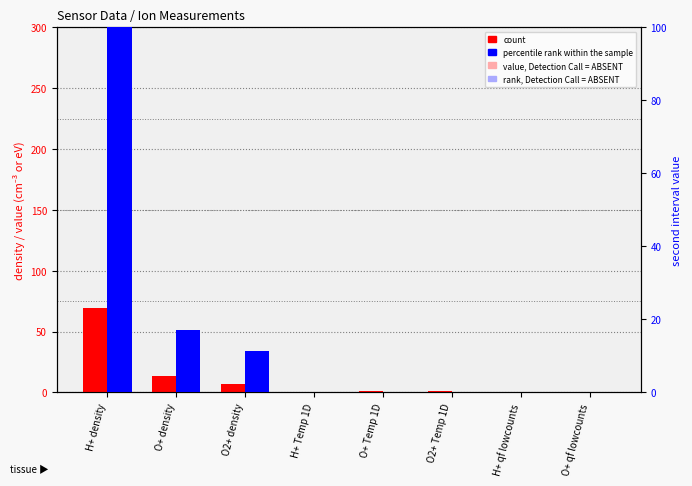

How many groups of bars are there?

8